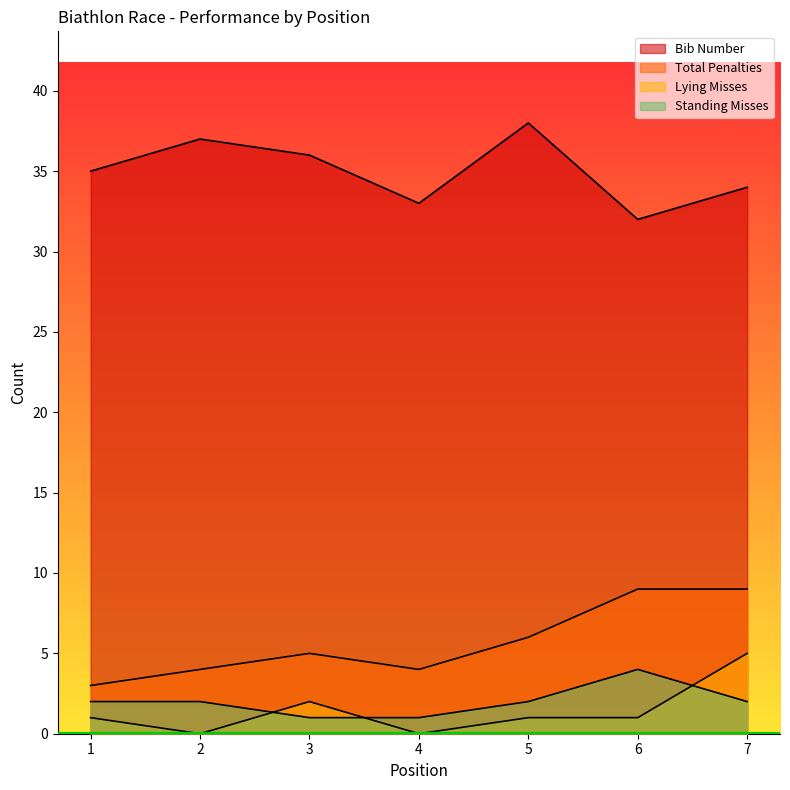

What are all the series names shown in the legend?

Bib Number, Total Penalties, Lying Misses, Standing Misses